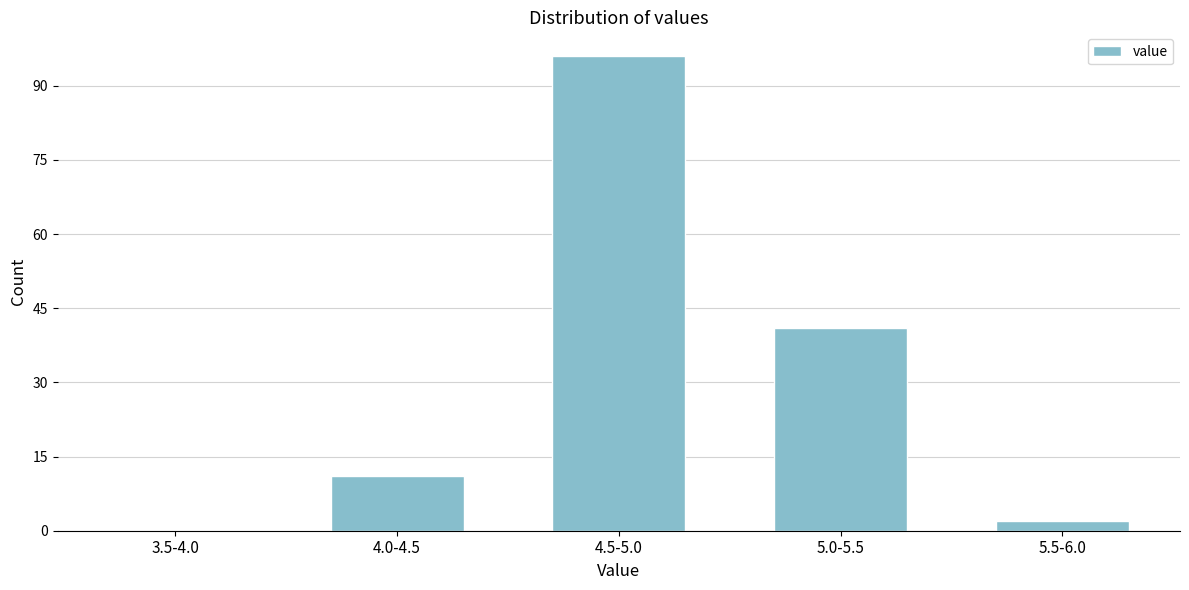

Reading left to right, list all the values displayed in this chart.

3.5-4.0=0	4.0-4.5=11	4.5-5.0=96	5.0-5.5=41	5.5-6.0=2